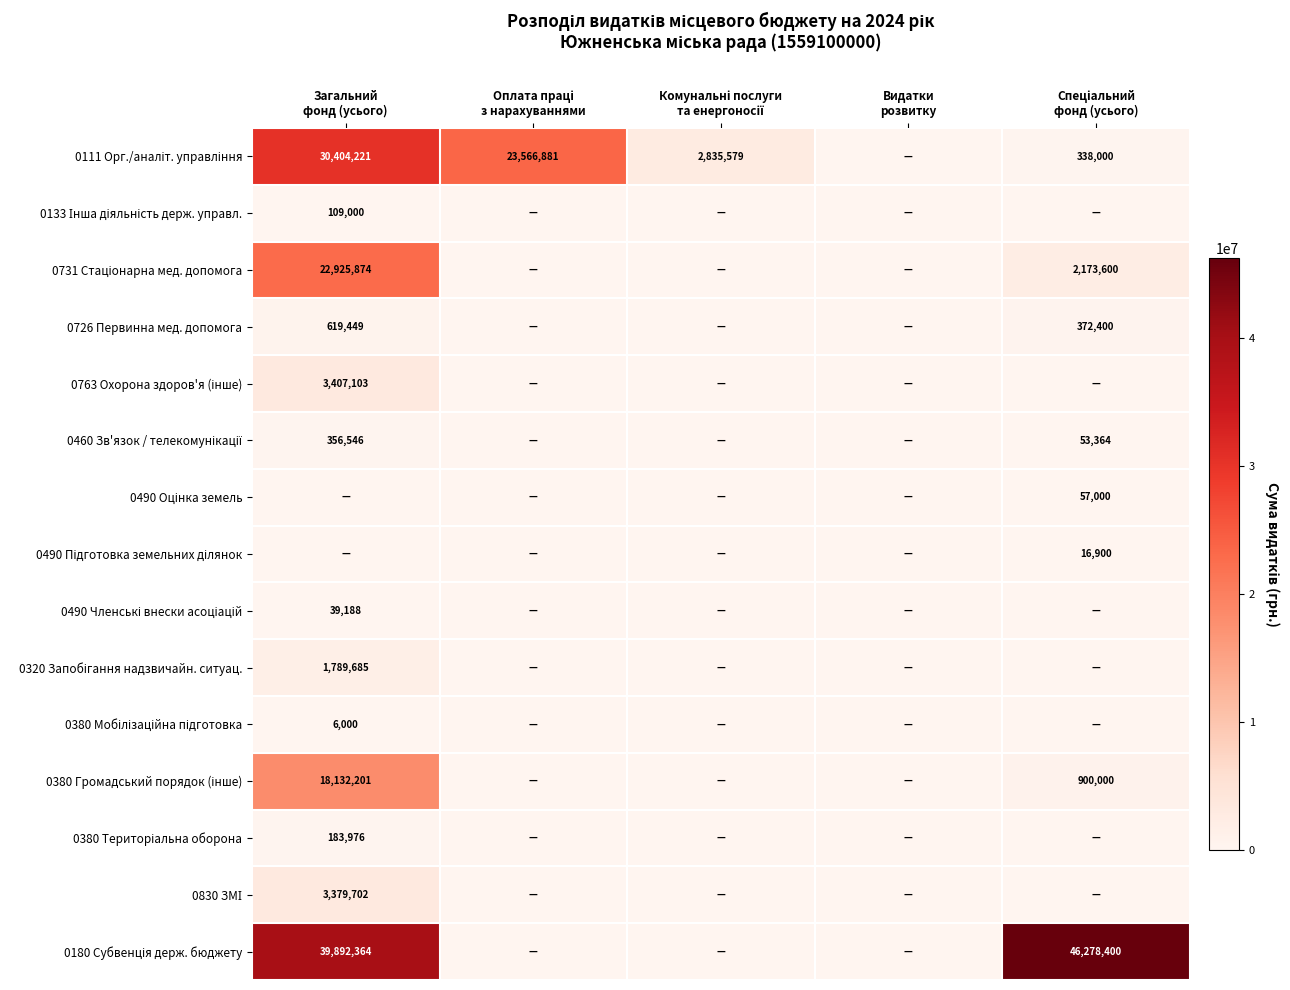

List the series in order of their peak value, highest first.

0180 Субвенція держ. бюджету, 0111 Орг./аналіт. управління, 0731 Стаціонарна мед. допомога, 0380 Громадський порядок (інше), 0763 Охорона здоров'я (інше), 0830 ЗМІ, 0320 Запобігання надзвичайн. ситуац., 0726 Первинна мед. допомога, 0460 Зв'язок / телекомунікації, 0380 Територіальна оборона, 0133 Інша діяльність держ. управл., 0490 Оцінка земель, 0490 Членські внески асоціацій, 0490 Підготовка земельних ділянок, 0380 Мобілізаційна підготовка